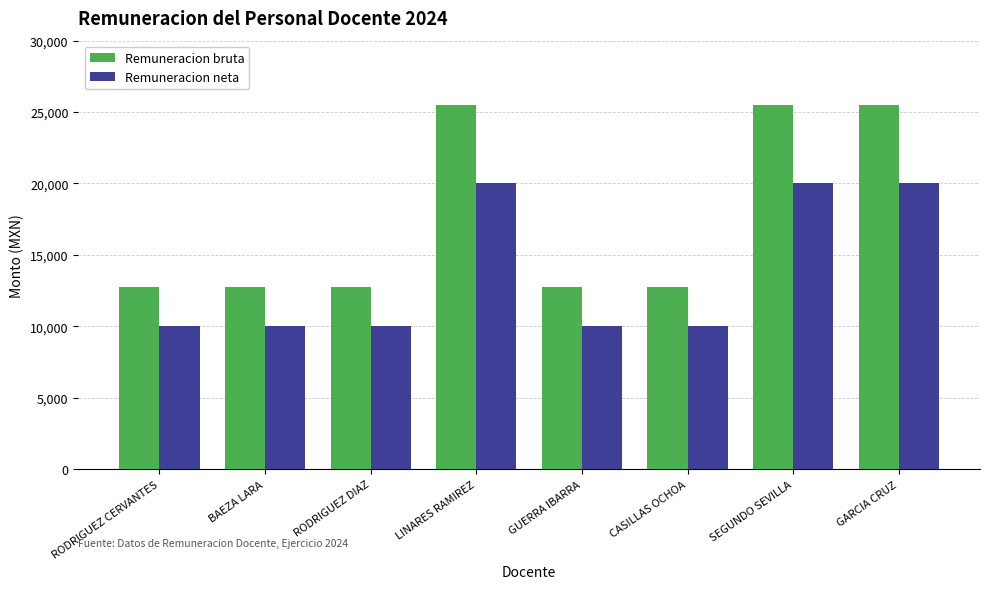

What is the highest value of the Remuneracion neta series?

20057.9